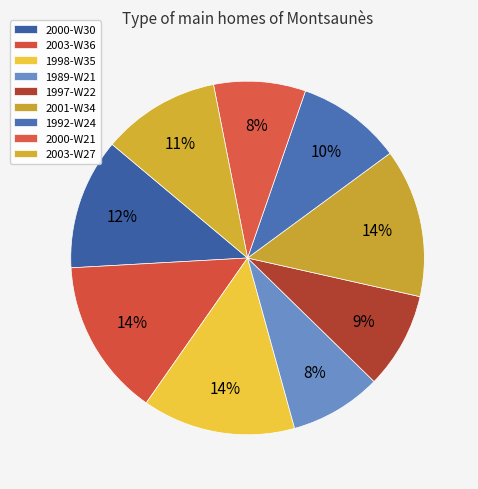

Does 2003-W27 account for over 50% of the chart?

No